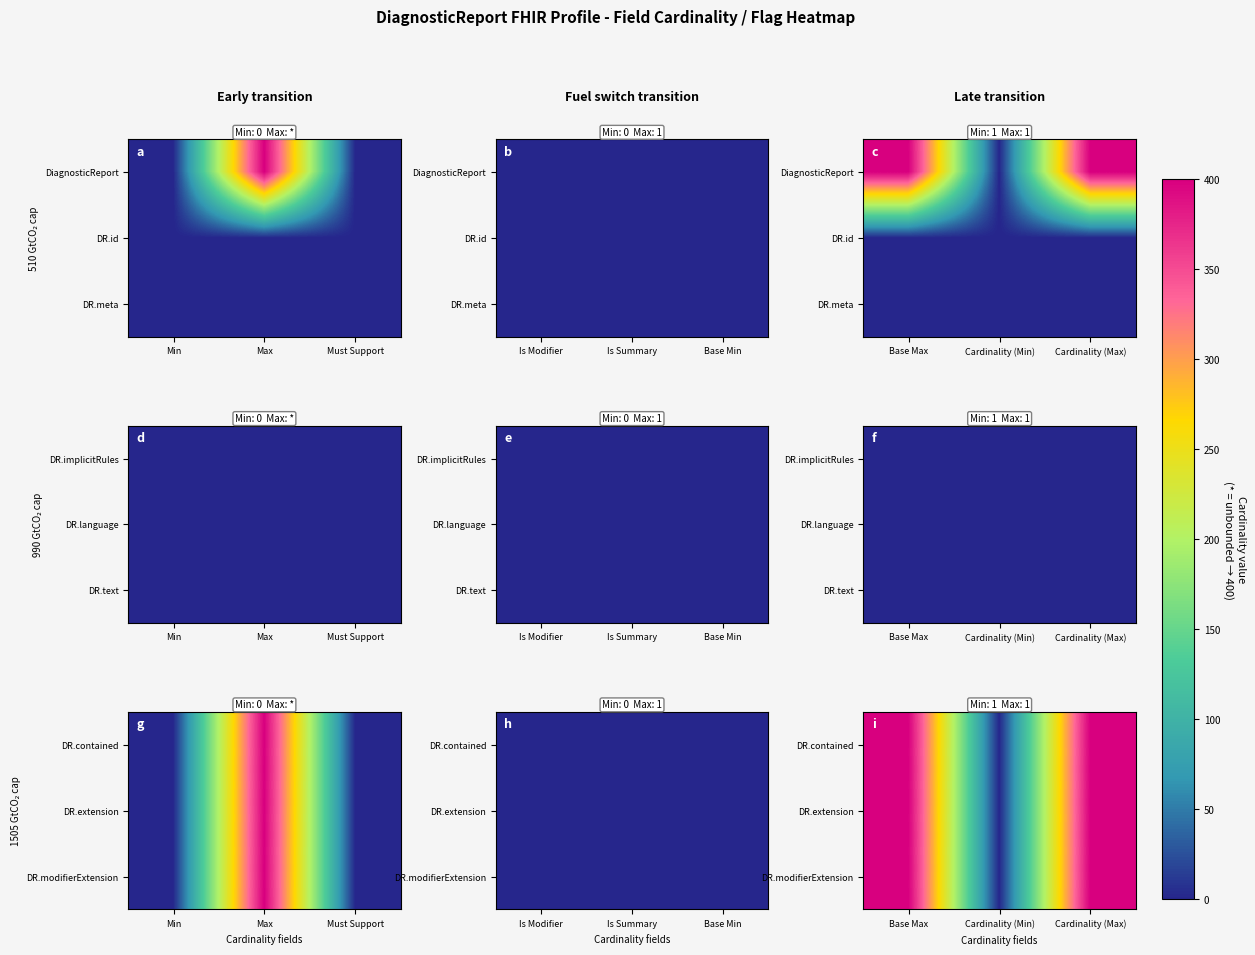

Which category has the lowest value across all series?

Cardinality (Min)